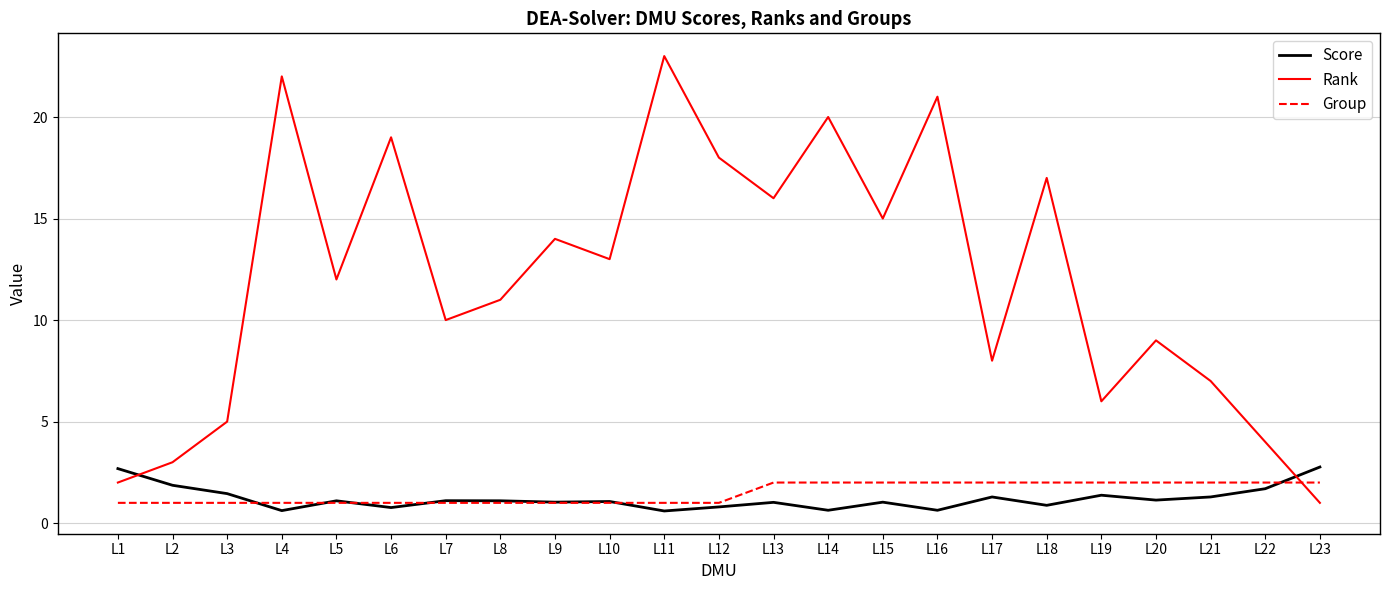

How many distinct data groups are displayed?

3